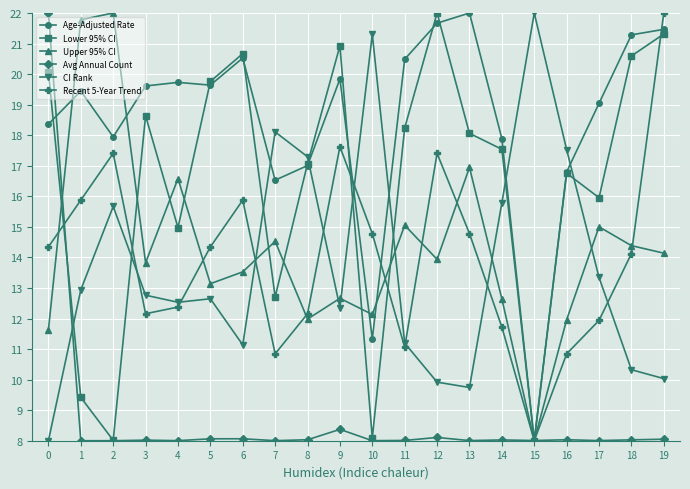

What is the spread (max minus min) of values at 18?

13.3